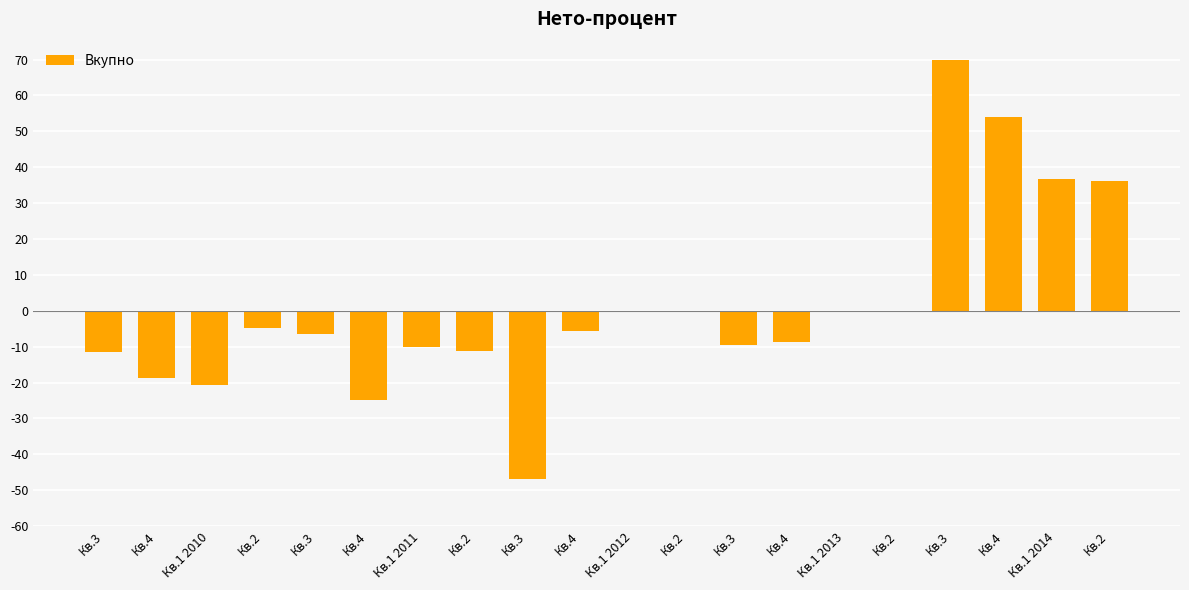

What is the label of the 16th bar from the left?

Кв.2